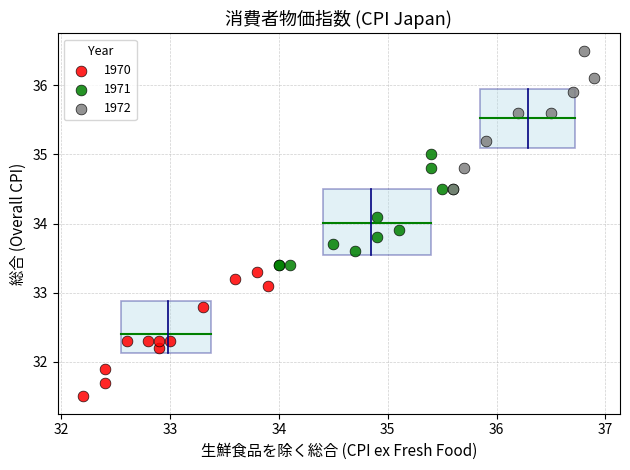

Which series contains the highest Y value?

1972